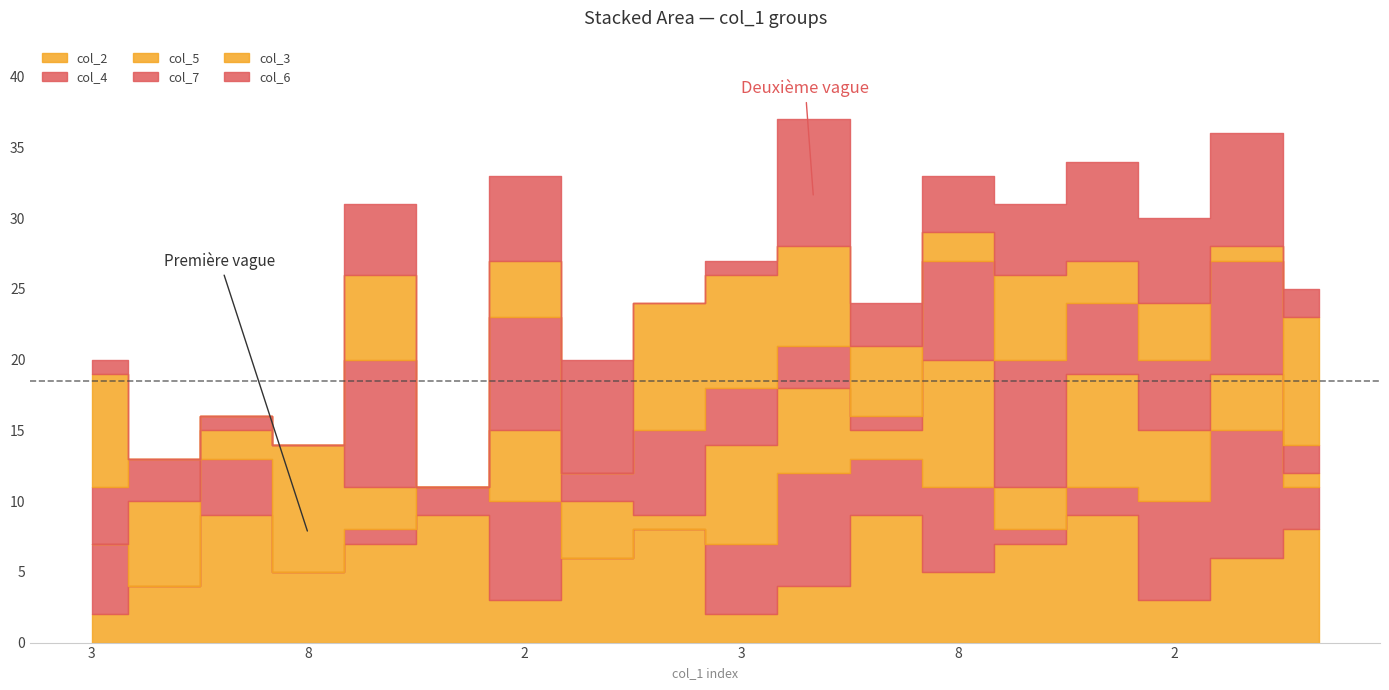

Reading left to right, transcribe all the data shown in this chart.

col_2: 2	4	9	5	7	9	3	6	8	2	4	9	5	7	9	3	6	8
col_4: 5	0	4	0	1	2	7	0	0	5	8	4	6	1	2	7	9	3
col_5: 0	6	2	9	3	0	5	4	1	7	6	2	9	3	8	5	4	1
col_7: 4	3	1	0	9	0	8	2	6	4	3	1	7	9	5	5	8	2
col_3: 8	0	0	0	6	0	4	0	9	8	7	5	2	6	3	4	1	9
col_6: 1	0	0	0	5	0	6	8	0	1	9	3	4	5	7	6	8	2